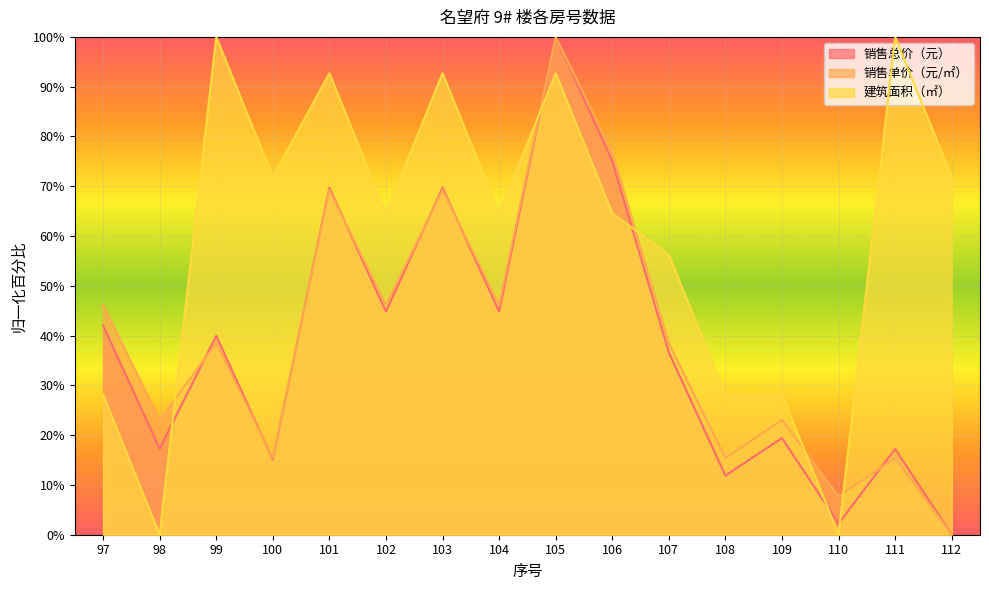

At 105, list the series in order from largest to smallest.

销售总价（元）, 销售单价（元/㎡）, 建筑面积（㎡）